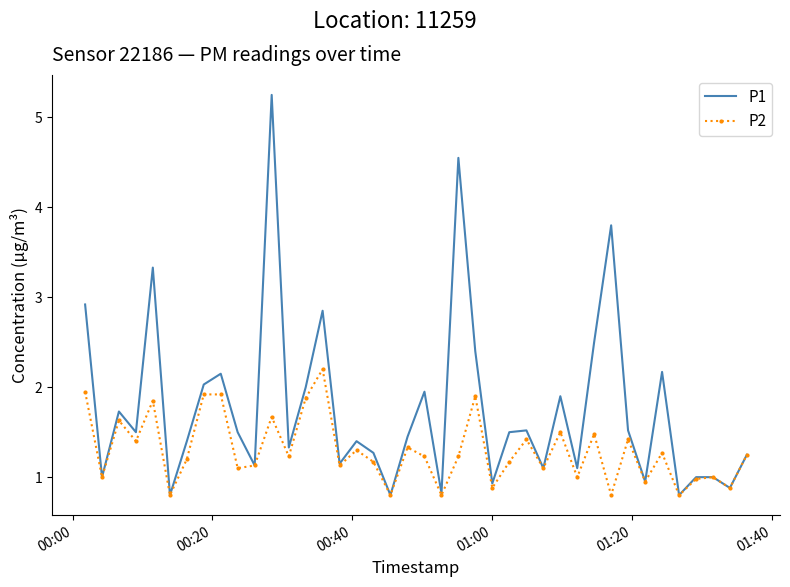

What is the maximum value for P2?

2.2